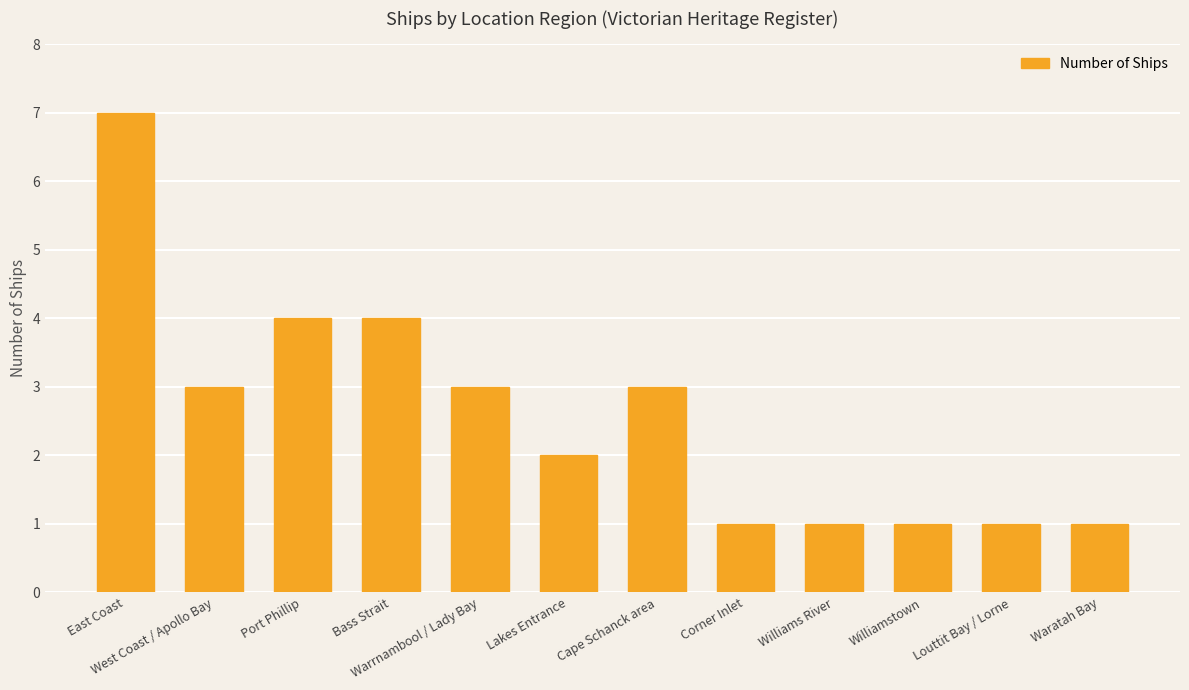

What position from the left is Cape Schanck area?

7